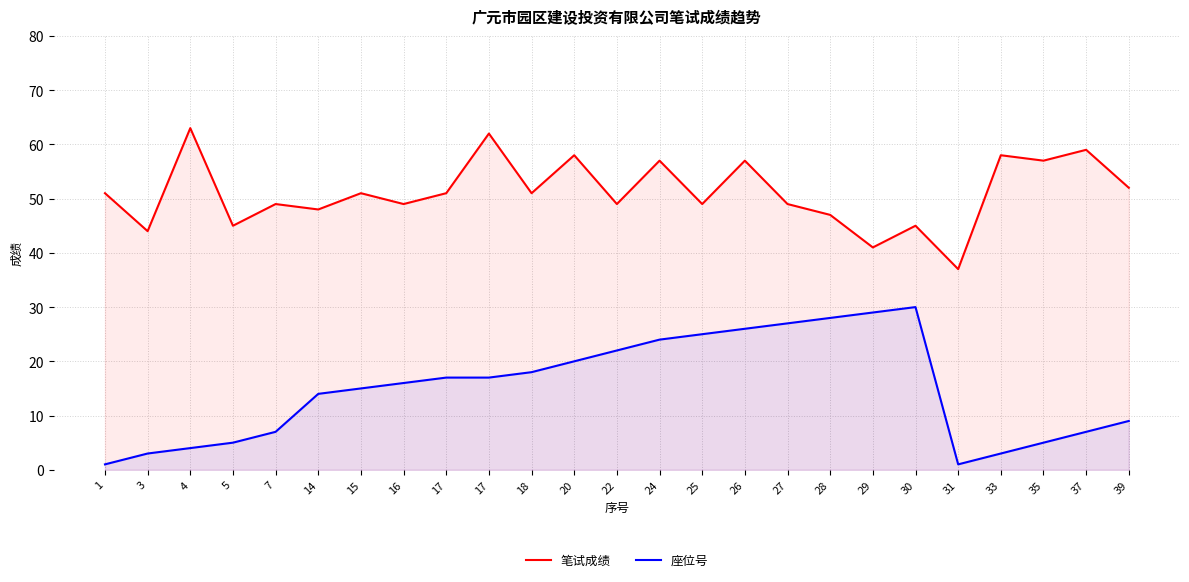

True or false: 笔试成绩 has a value of 13 at 4.

False